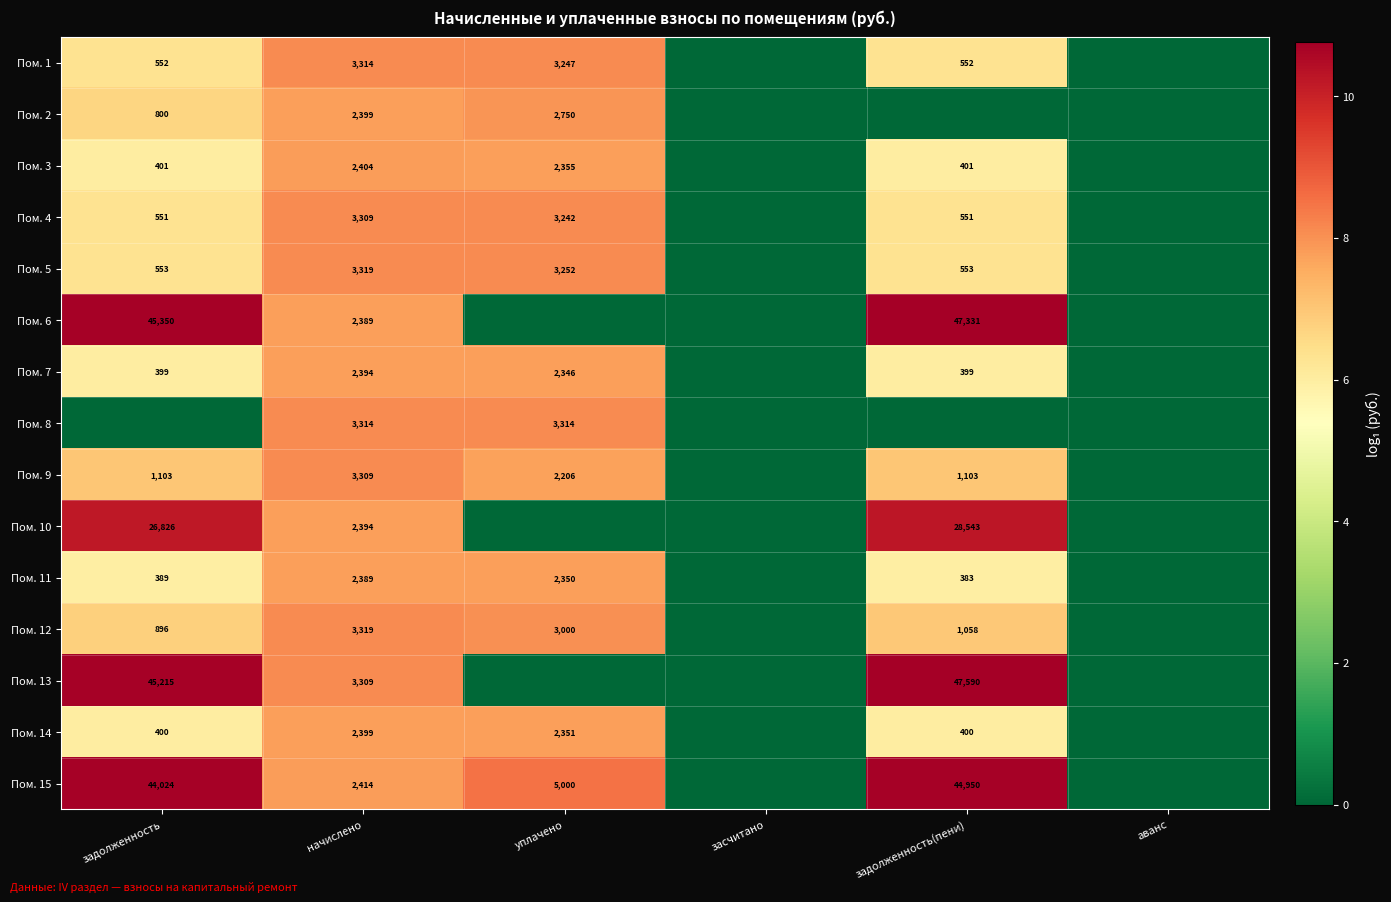

What is the maximum value shown in the chart?

10.8